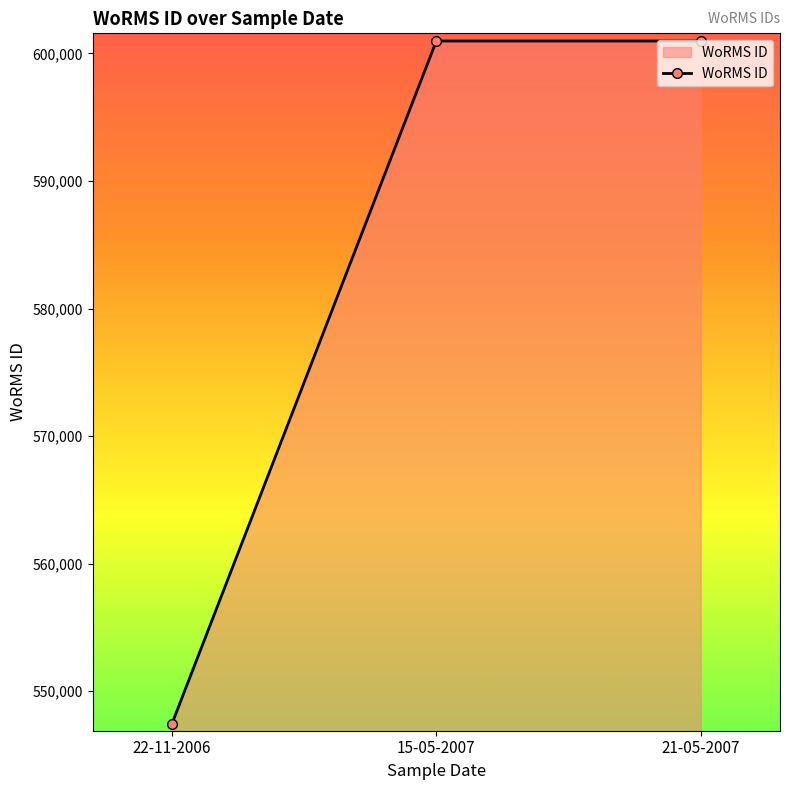

What is the smallest value displayed?

547449